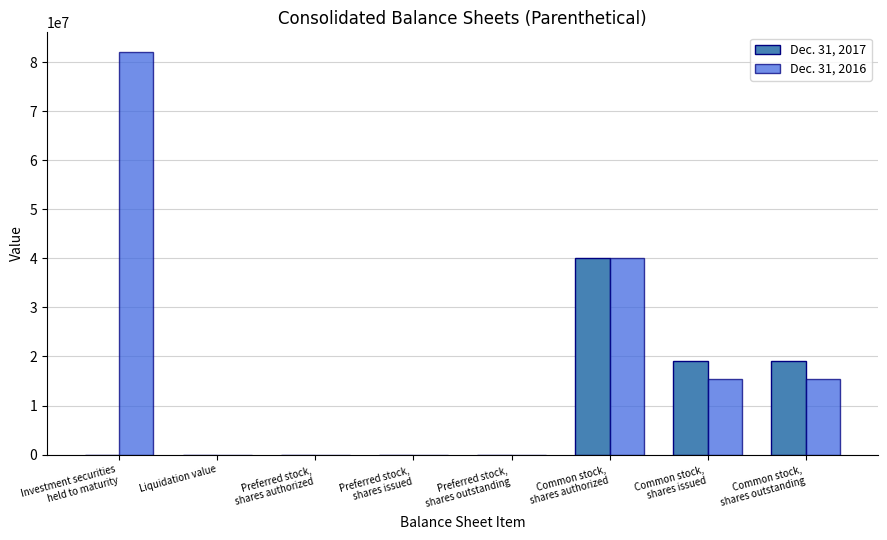

How many distinct data groups are displayed?

2